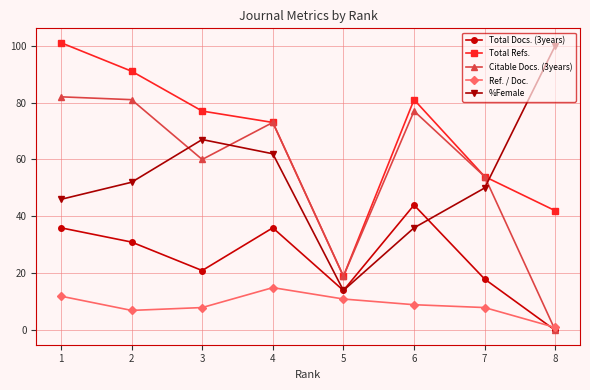

How many lines are shown in the chart?

5